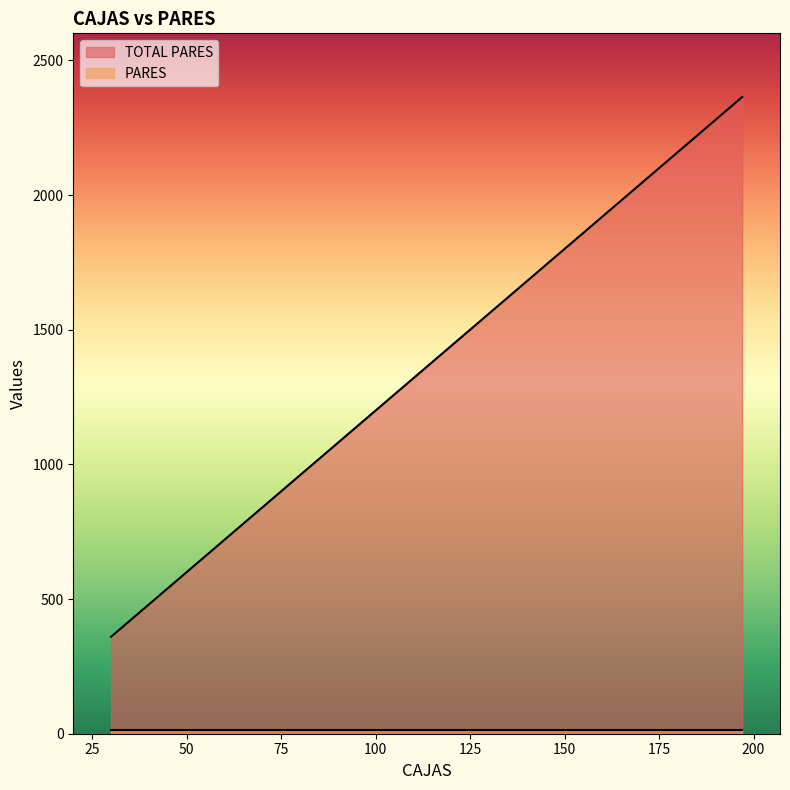

Read the TOTAL PARES value at 30.

360